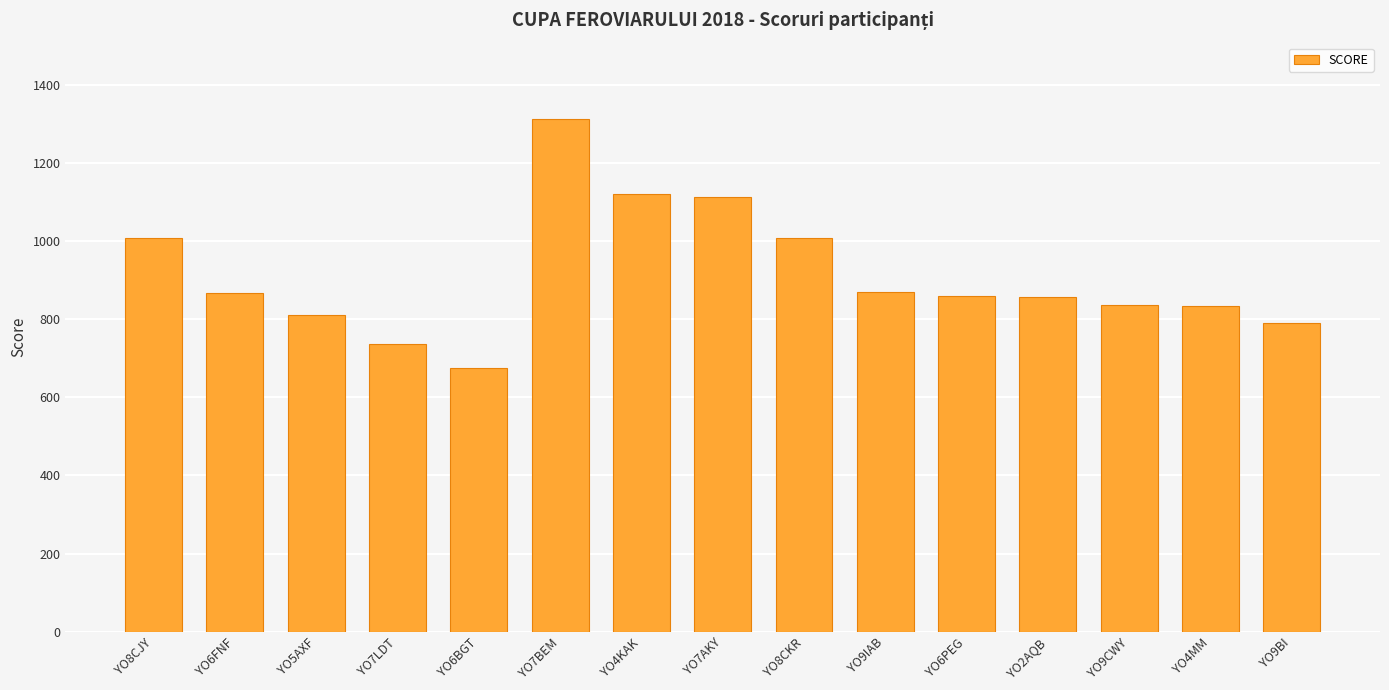

What is the ratio of the value at YO9BI to the value at YO8CJY?

0.8